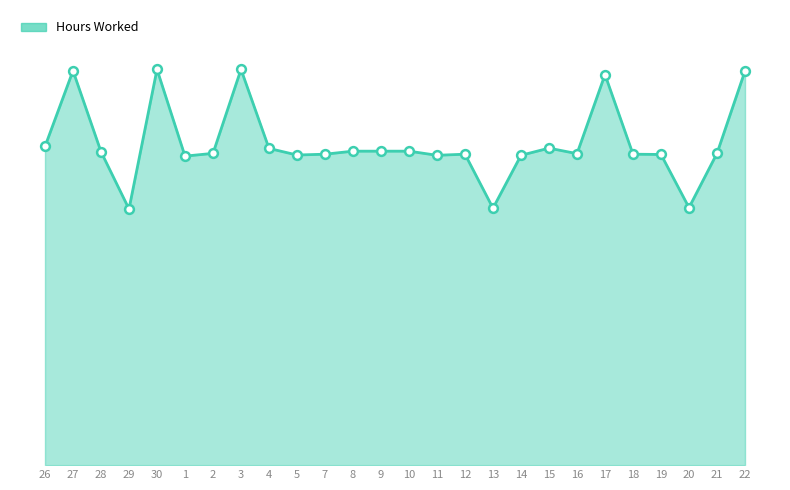

Approximately how many times larger is the value at 21 compared to 29?

1.2